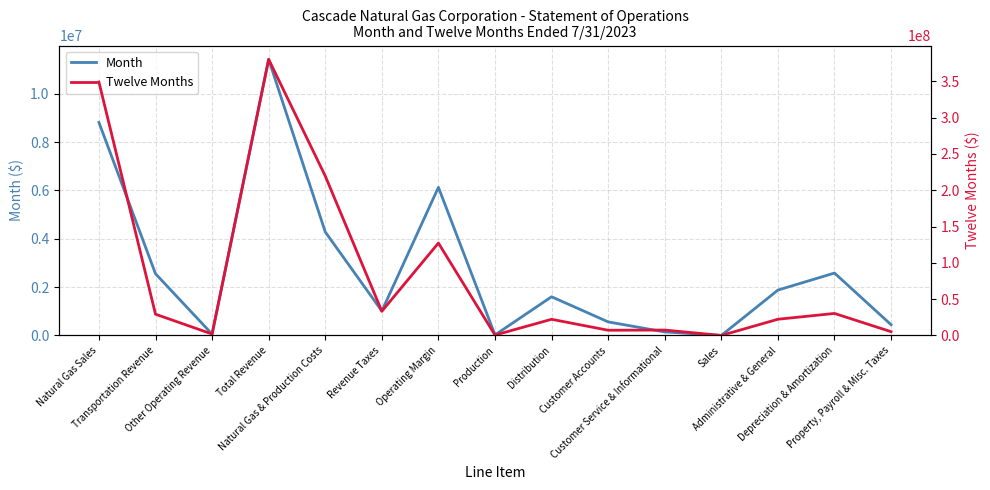

How many values in the Month series are below 1601476?

7